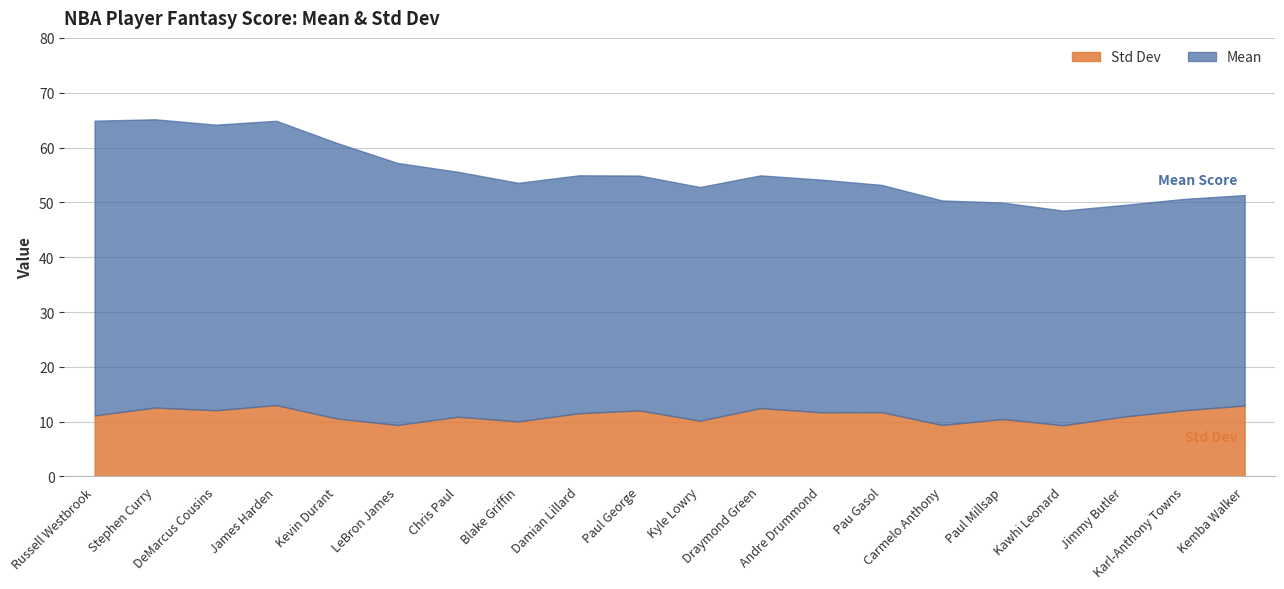

Does the chart have visible grid lines?

Yes